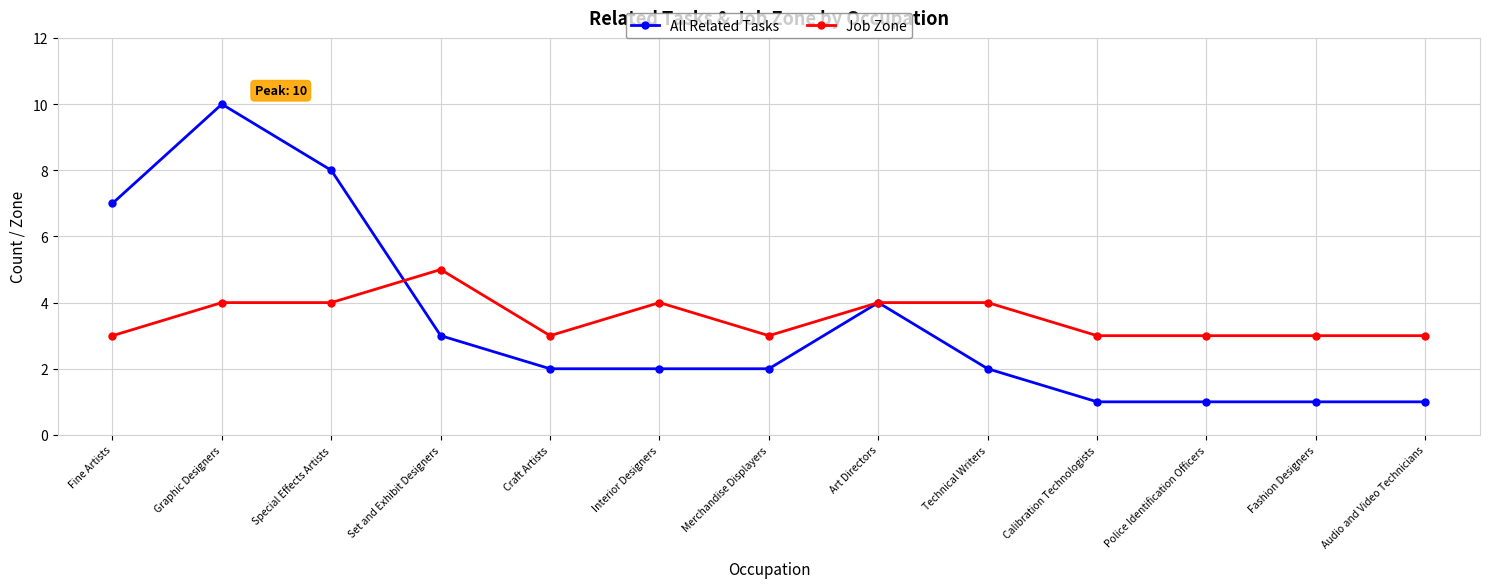

What position from the left is Art Directors?

8